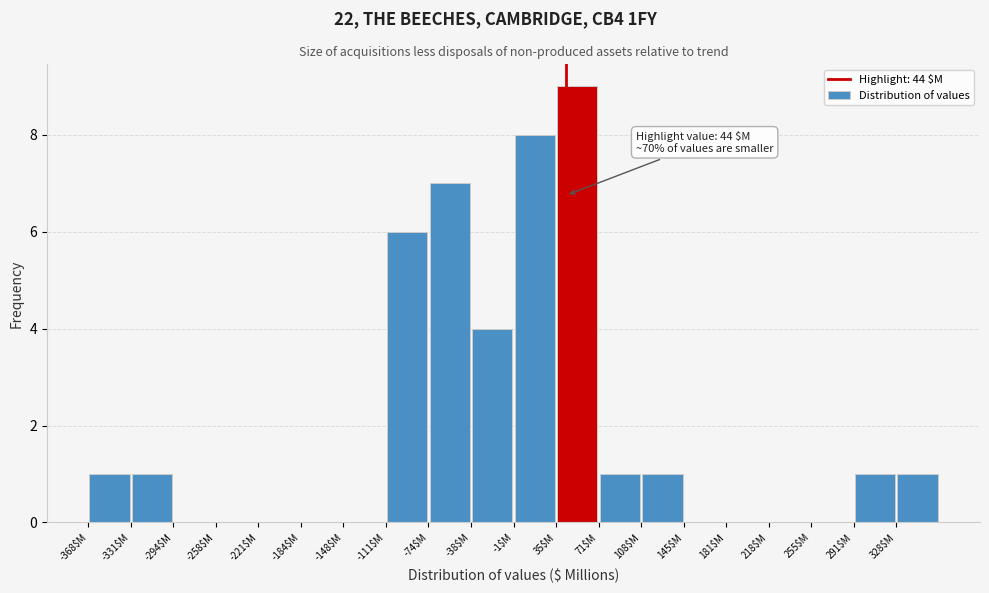

Over which range of the x-axis is the bar tallest?

35 to 70